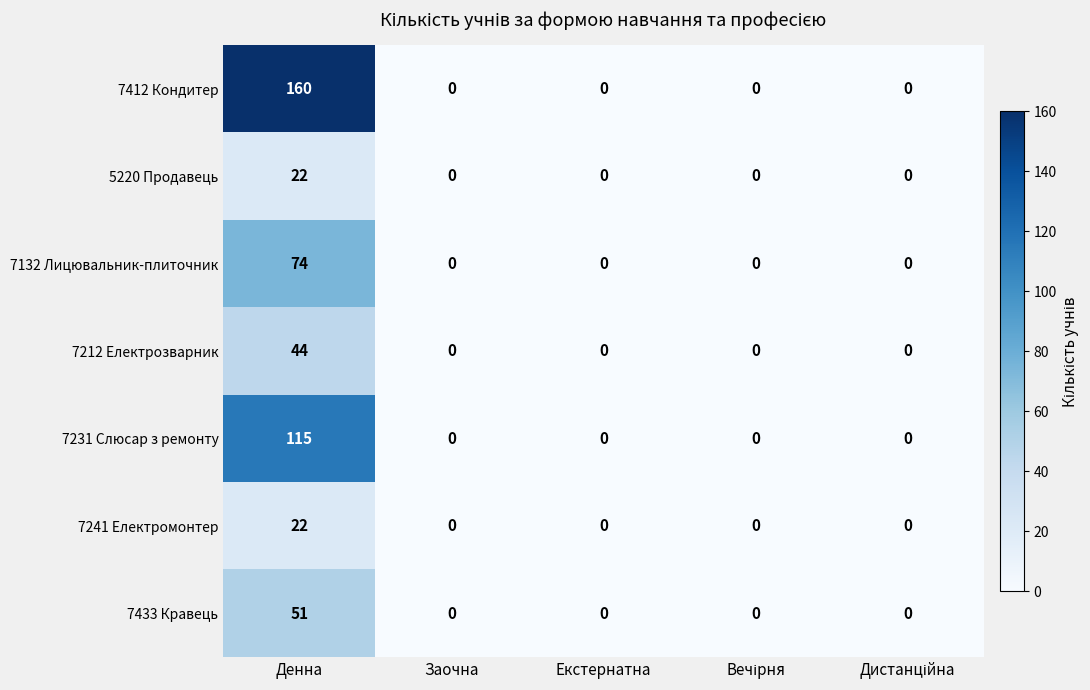

Which series has the widest spread of values?

7412 Кондитер